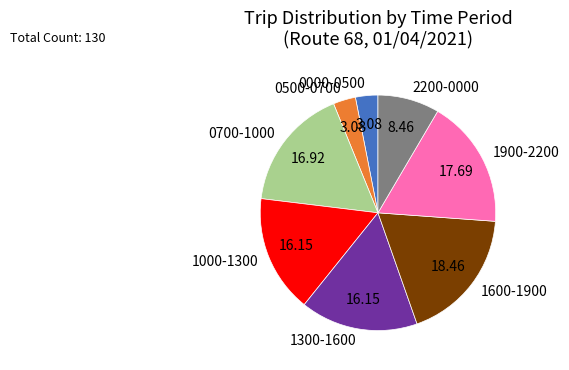

Is the sum of 0700-1000 and 1300-1600 greater than half?

No